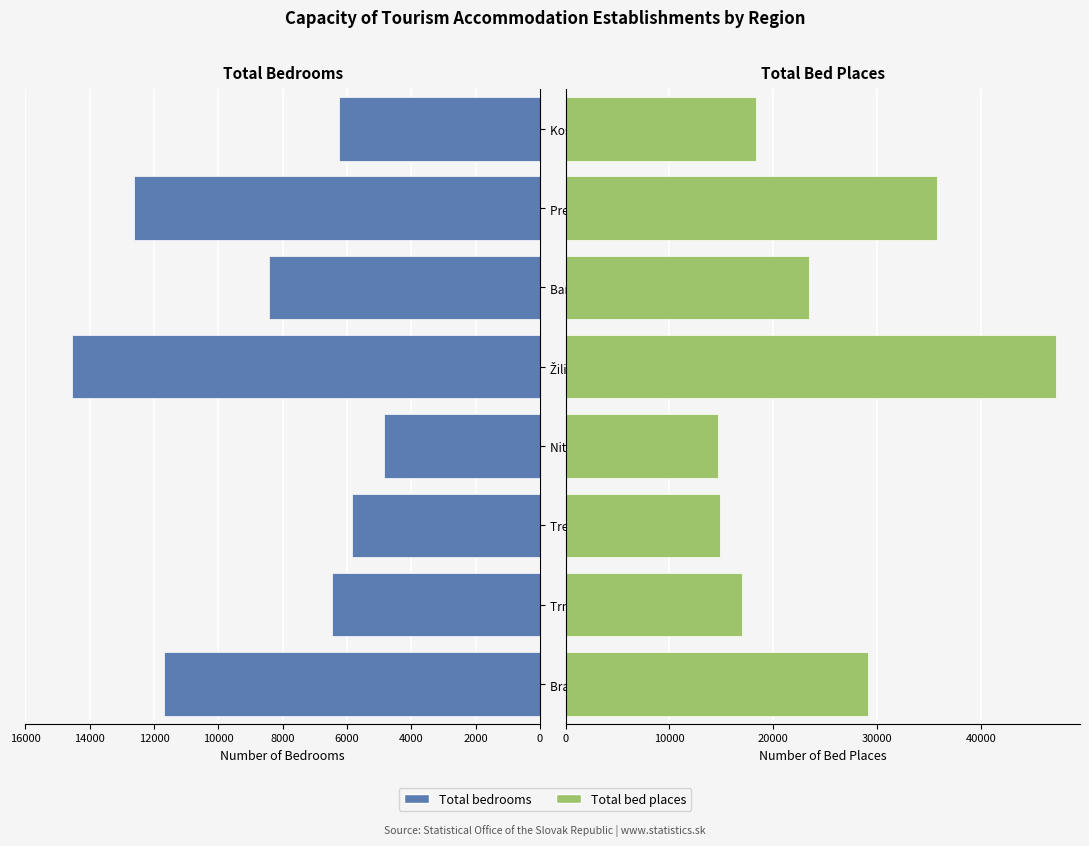

What is the greatest value displayed?

47160